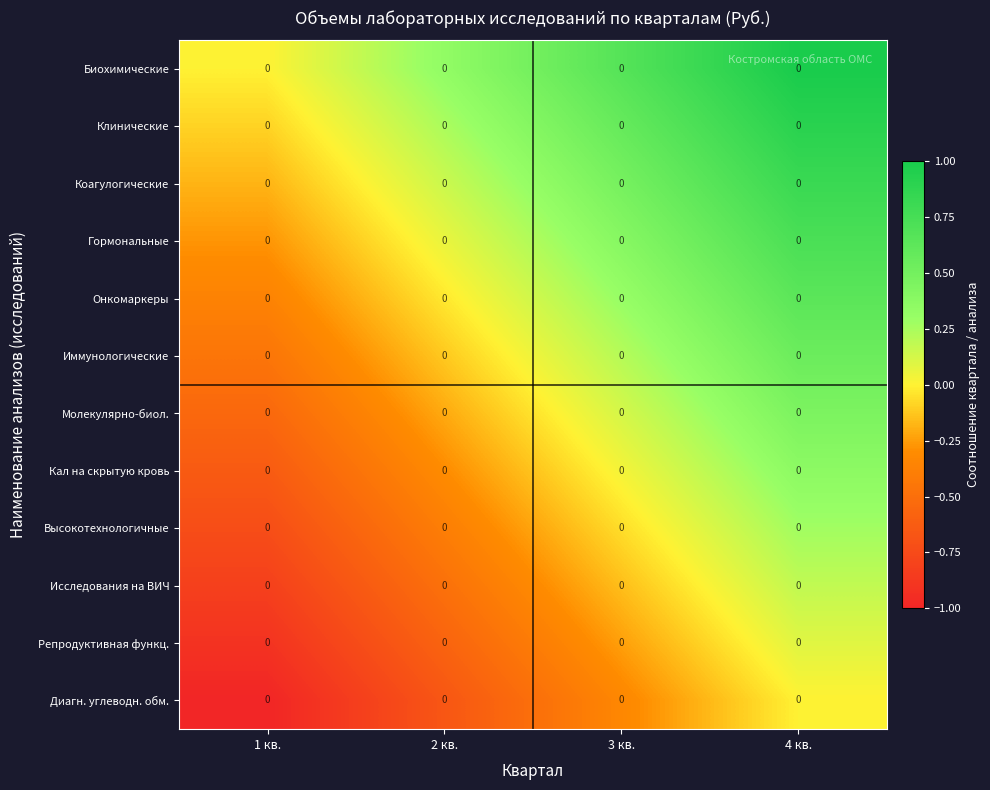

Rank the categories by Коагулогические value from lowest to highest.

1 кв., 2 кв., 3 кв., 4 кв.